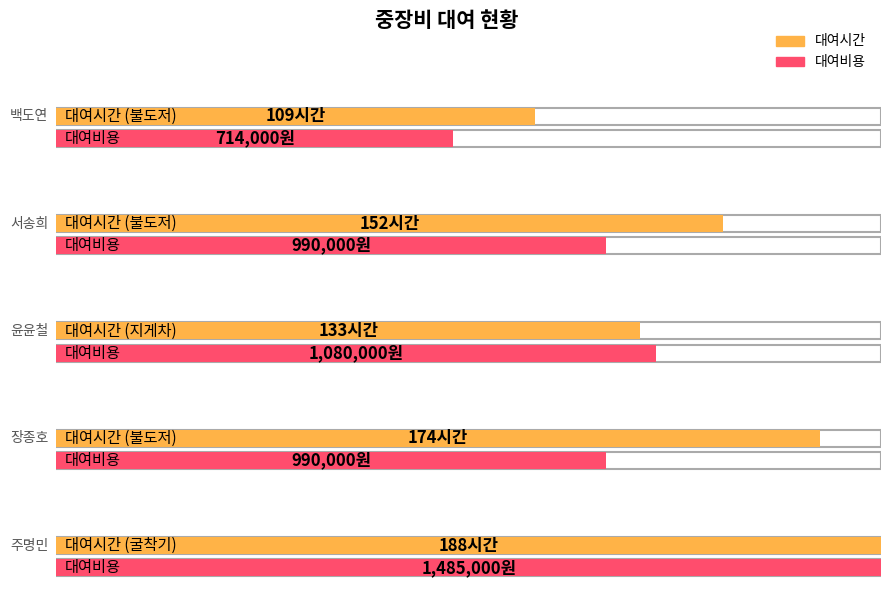

What is the difference between the 대여비용 values at 주명민 and 장종호?

495000